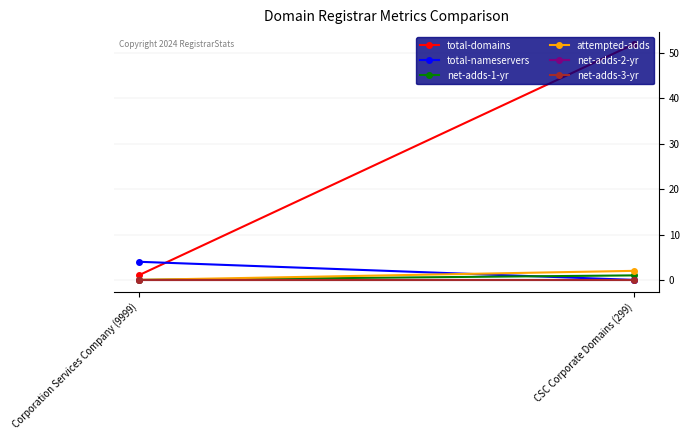

What position from the right is Corporation Services Company (9999)?

2